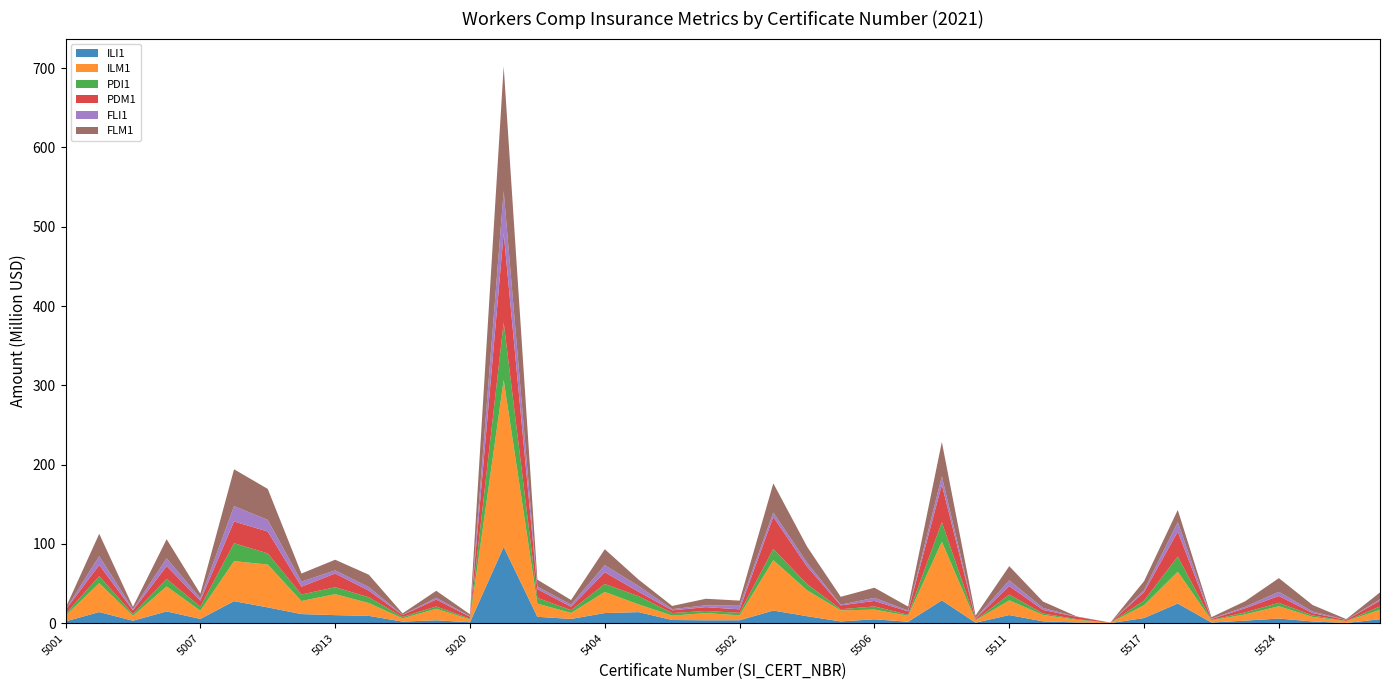

Reading left to right, list all the values displayed in this chart.

ILI1: 2186061	13982723	3068528	14799810	5364726	27744971	19855905	11444111	10108130	9179309	1974859	3599527	1120000	96132403	8012199	5319919	12742776	13900583	3977901	3605510	3666298	15903192	8774799	2184841	4892628	1760686	28719284	571845	10201071	2304923	894826	43092	6442179	24754970	764037	3206597	5797965	2134998	209232	4946080
ILM1: 7299045	36436108	6092026	31521192	10343453	50447844	54081037	16457401	26466762	16178141	4018742	14520183	3540544	210617379	16597847	7574861	26606479	9806934	5533852	9133671	6152634	63598702	32700468	13905792	12203627	7578542	73995909	2863480	18574149	8052588	3336538	316789	16262200	40211646	2784443	7828720	15539766	5707978	2343313	11980707
PDI1: 2075769	8803317	2419745	9487834	5075700	22633841	14031782	8222112	8716449	7293413	1807739	2930666	990059	72569186	7265063	3473136	10019869	10359539	3199429	2678448	3163900	14114777	7819742	1499512	3960597	1272786	24659495	512395	7283600	1799252	876668	43092	5822612	19037166	472812	2527676	4326160	1896403	178551	4273366
PDM1: 5189007	14130529	4505489	16071100	7602619	27404481	27588000	9880764	17303654	8286380	2405814	8731834	2391098	112655248	11074189	4247560	14831201	5562430	3459451	4783409	4430019	40332268	22081115	4844018	6962287	4247596	47203262	1559192	10700401	4553986	2853796	277140	10610406	31369515	1182918	5202616	8606525	2937185	1298753	7138767
FLI1: 110292	11255917	1559860	9922241	3046396	19430194	14658668	6383689	3988742	4588028	190856	2249379	691489	53050443	3118007	2713626	8937478	7214129	1498329	2308573	4527391	5626879	4961381	893389	3940719	1039404	10630528	663126	7309287	2500096	18158	0	2375831	12151440	435414	1930729	5292378	1938638	30681	1856232
FLM1: 2110038	28102423	2924890	24086952	5675005	46414193	39099329	10216190	13415492	15532239	1925897	8769124	2418579	157170495	8770562	5847094	20110731	8188110	4035744	8265393	6495184	36792719	20281359	9907011	12743638	4997916	43317384	3388484	17816142	8080777	482742	39649	11467227	15286792	1921264	6966215	17210984	8278959	1048060	8609769